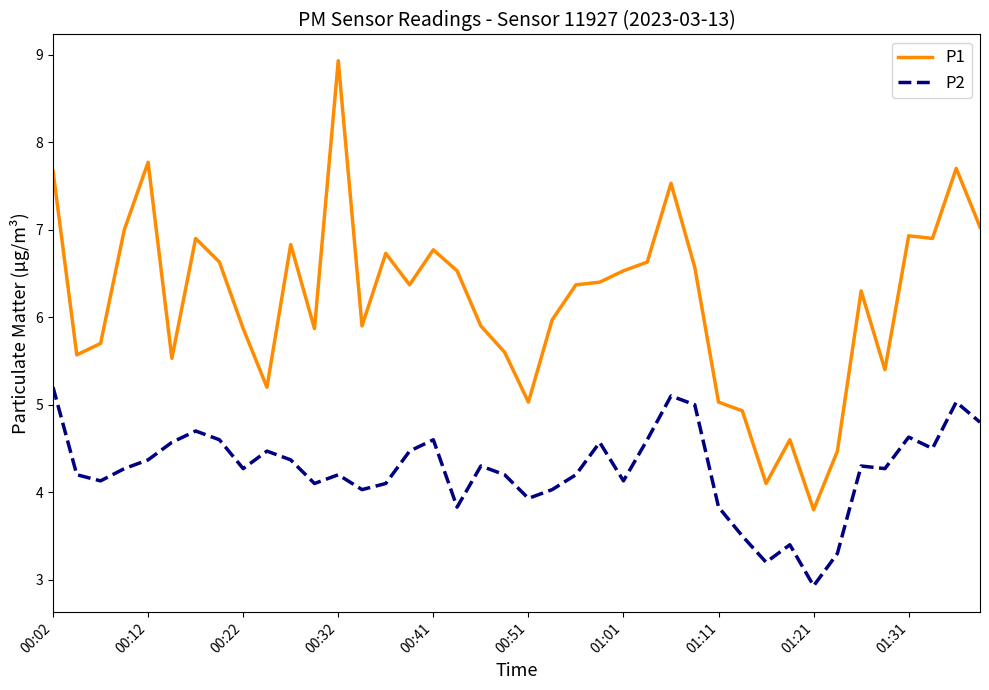

What is the highest value of the P1 series?

8.9